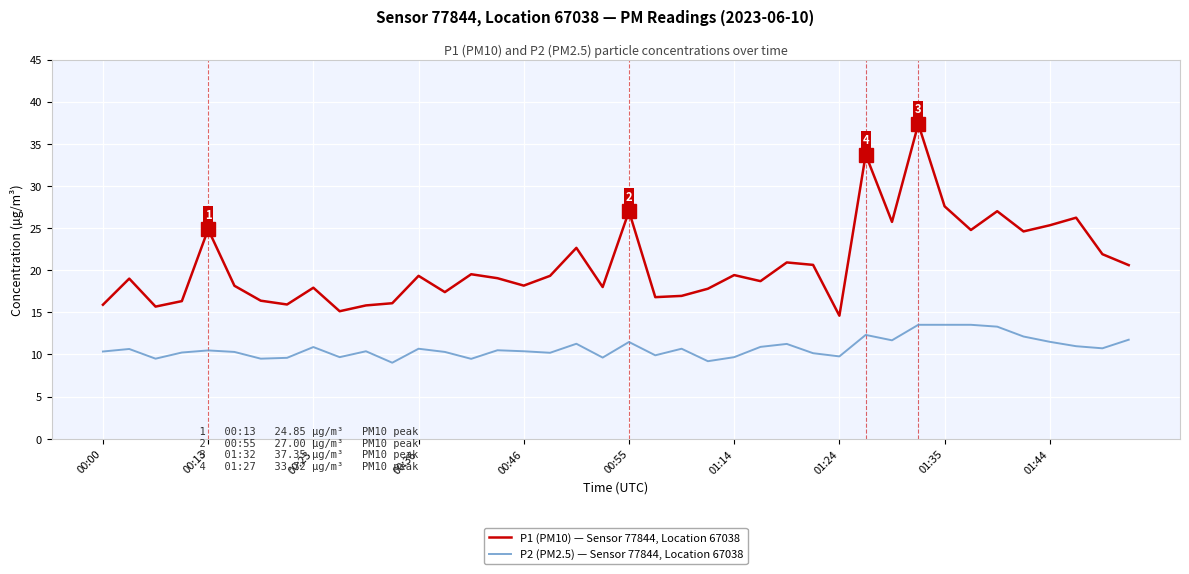

What is the smallest value displayed?

9.0